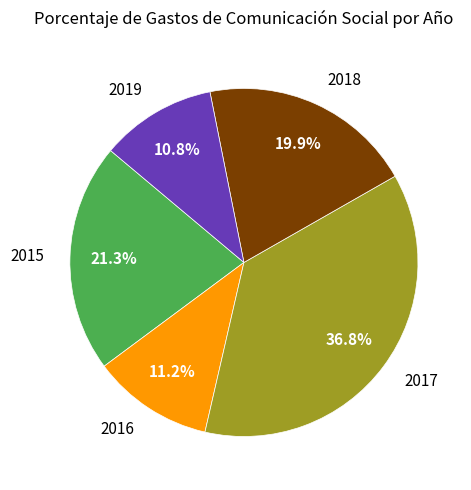

Which slice is the largest?

2017